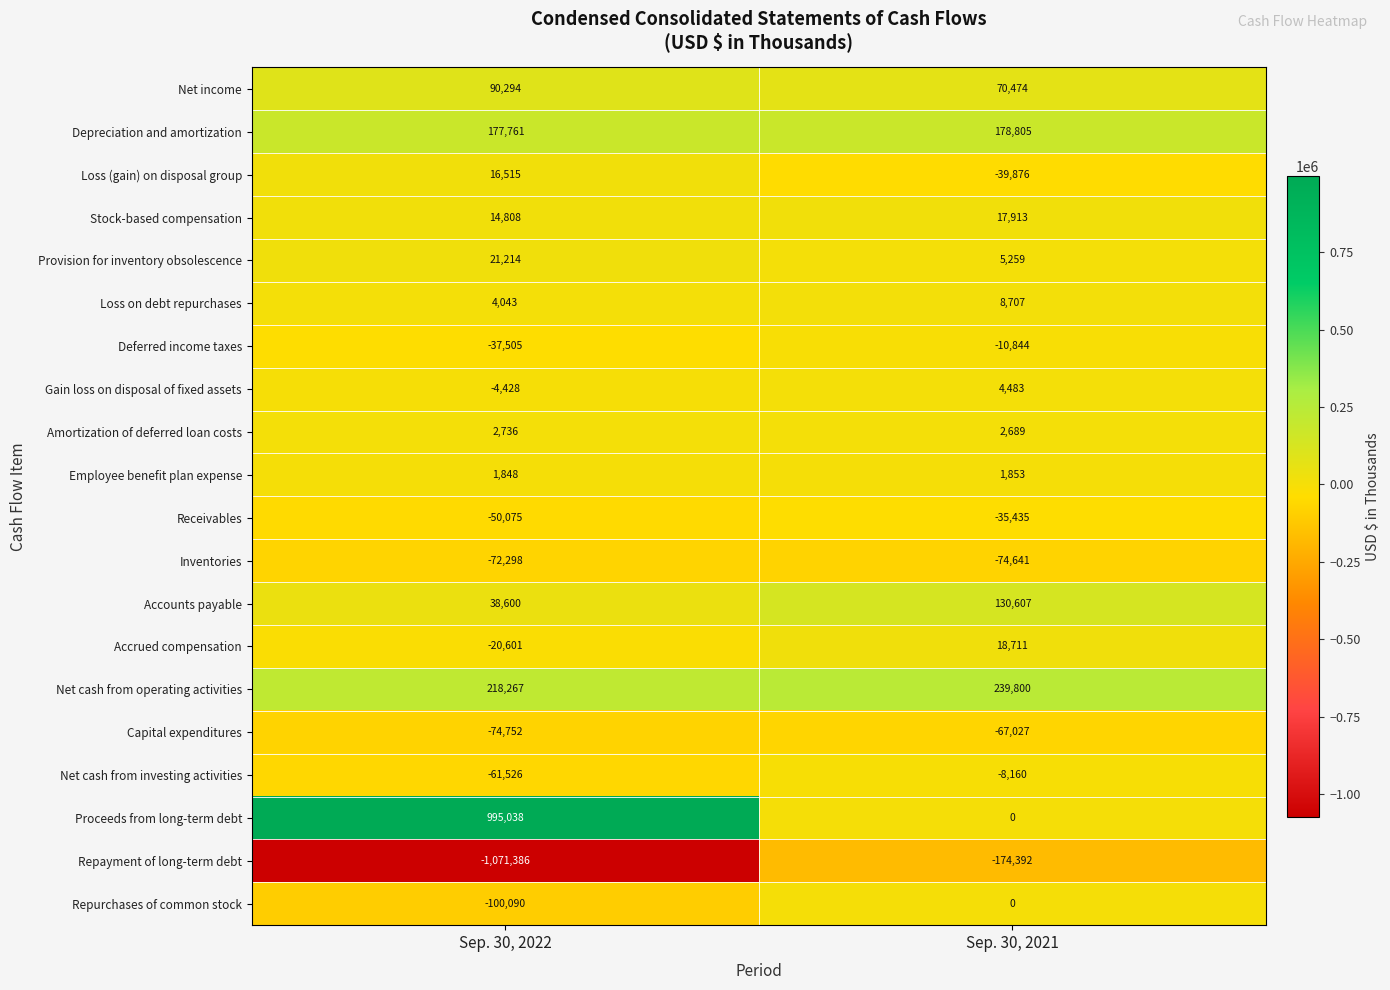

Is it true that Repurchases of common stock equals -100090 at Sep. 30, 2022?

True